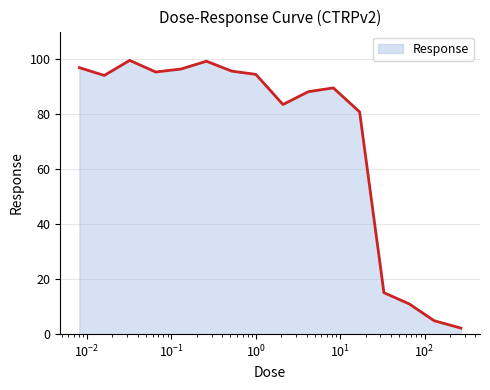

How many series are shown in this chart?

1